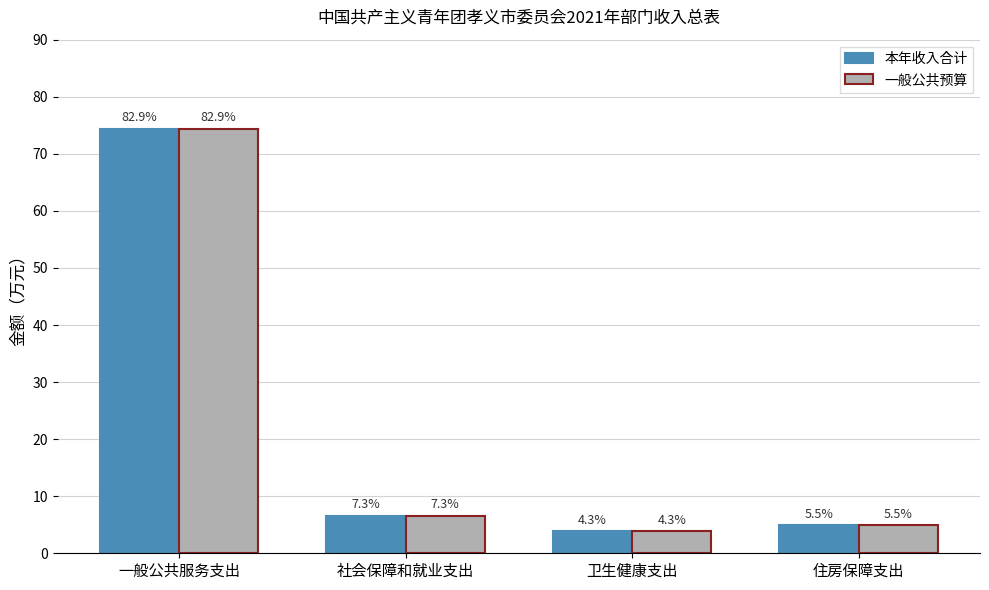

Is the value of 一般公共预算 at 住房保障支出 greater than the value of 本年收入合计 at 卫生健康支出?

Yes